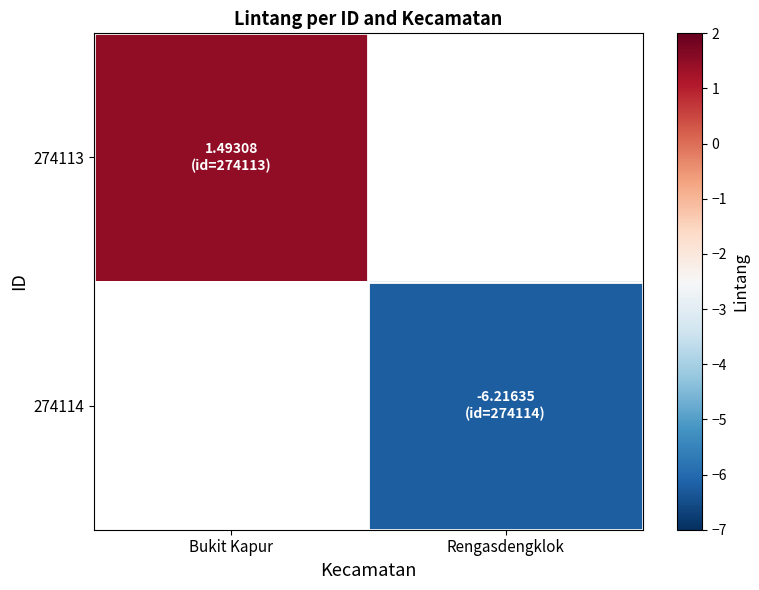

List the series in order of their overall mean, highest first.

274113, 274114